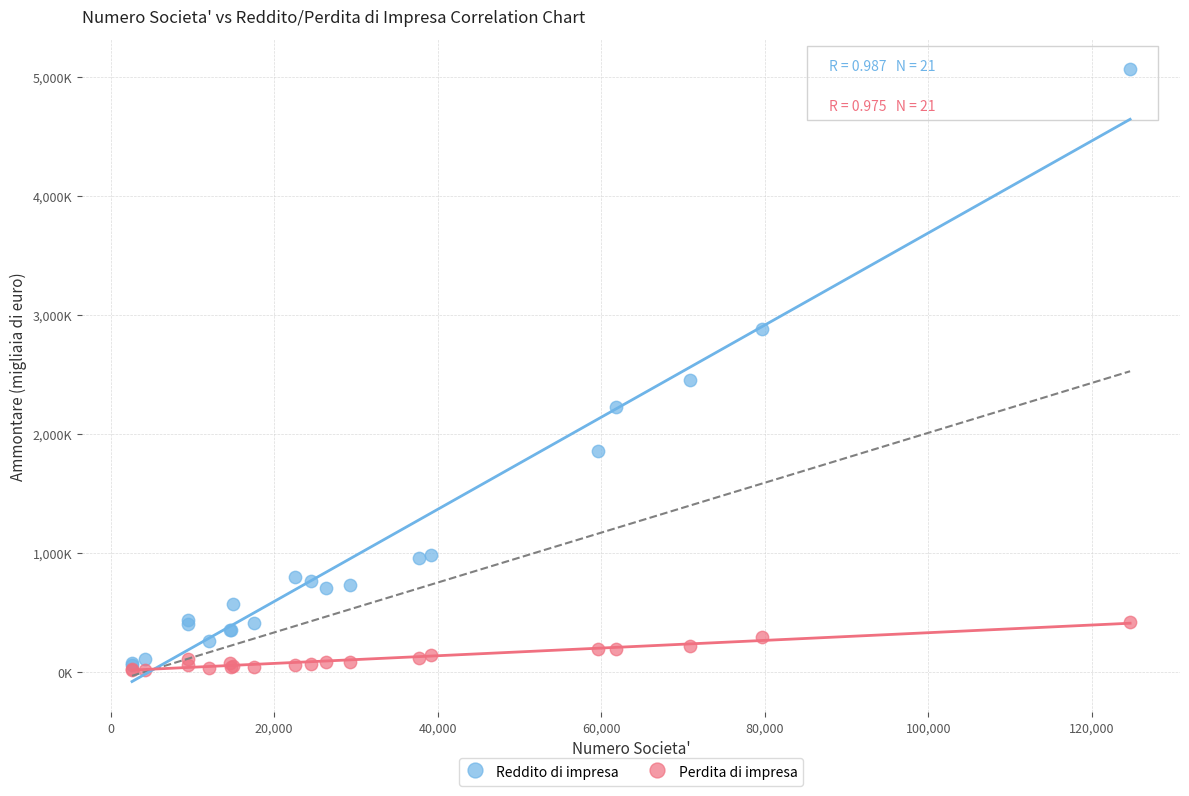

What are all the series names shown in the legend?

Reddito di impresa, Perdita di impresa